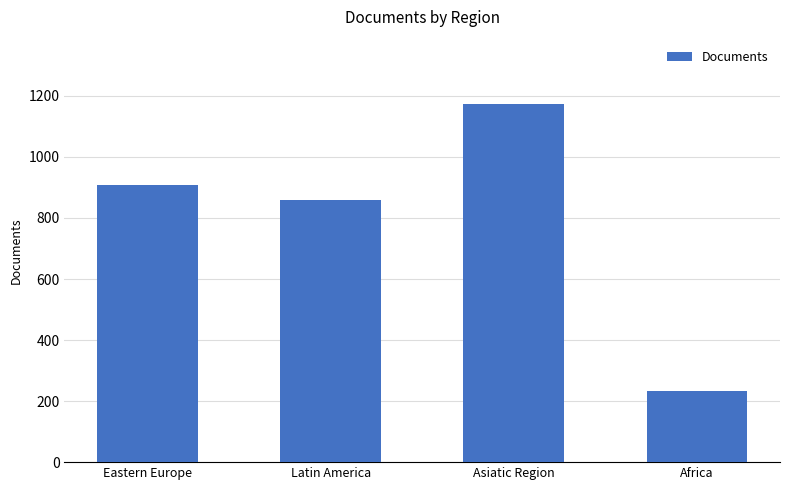

What is the value of the 2nd bar from the left?

859